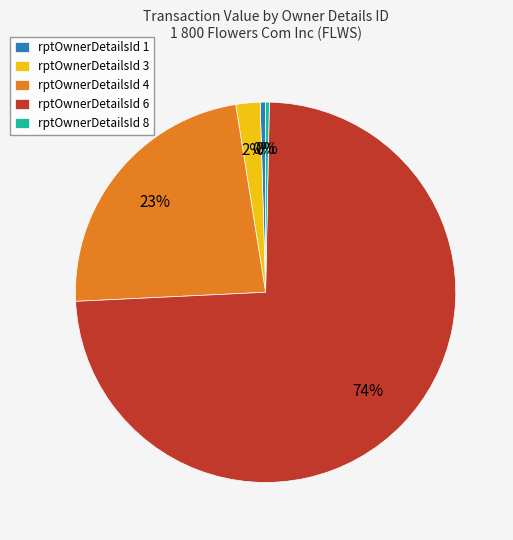

Count the number of slices in the pie.

5